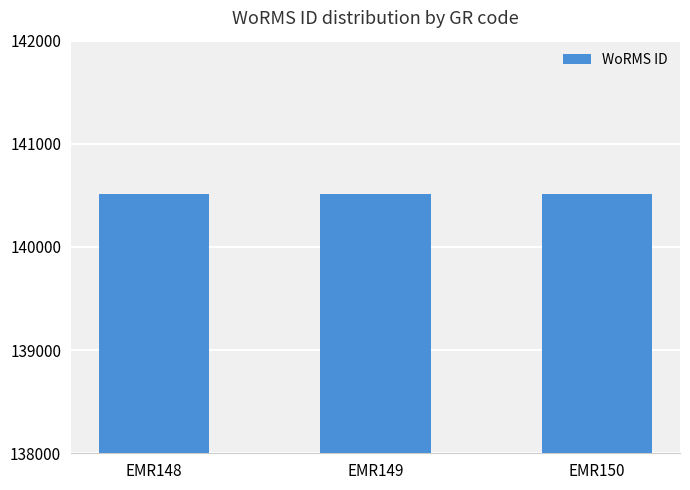

The chart shows a value of 140513 at EMR150. True or false?

True